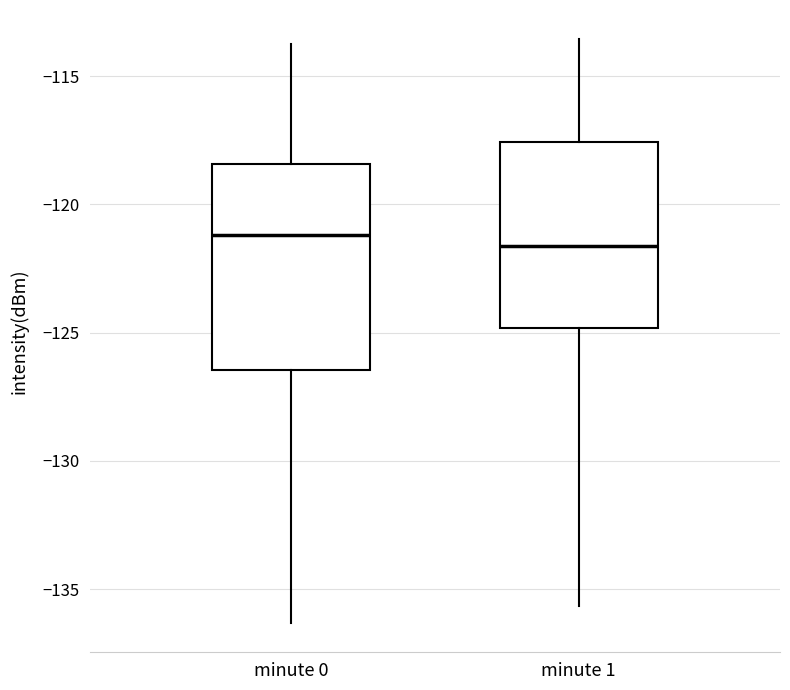

Reading left to right, read every box against the y-axis: the position of its median line, the range the box covers, and the ends of its whiskers. The values are not printed on the chart, so give them approximately, as read against the axis.

minute 0: median -121.0, box -126.5 to -118.5, whiskers -136.5 to -114.0
minute 1: median -121.5, box -125.0 to -117.5, whiskers -135.5 to -113.5